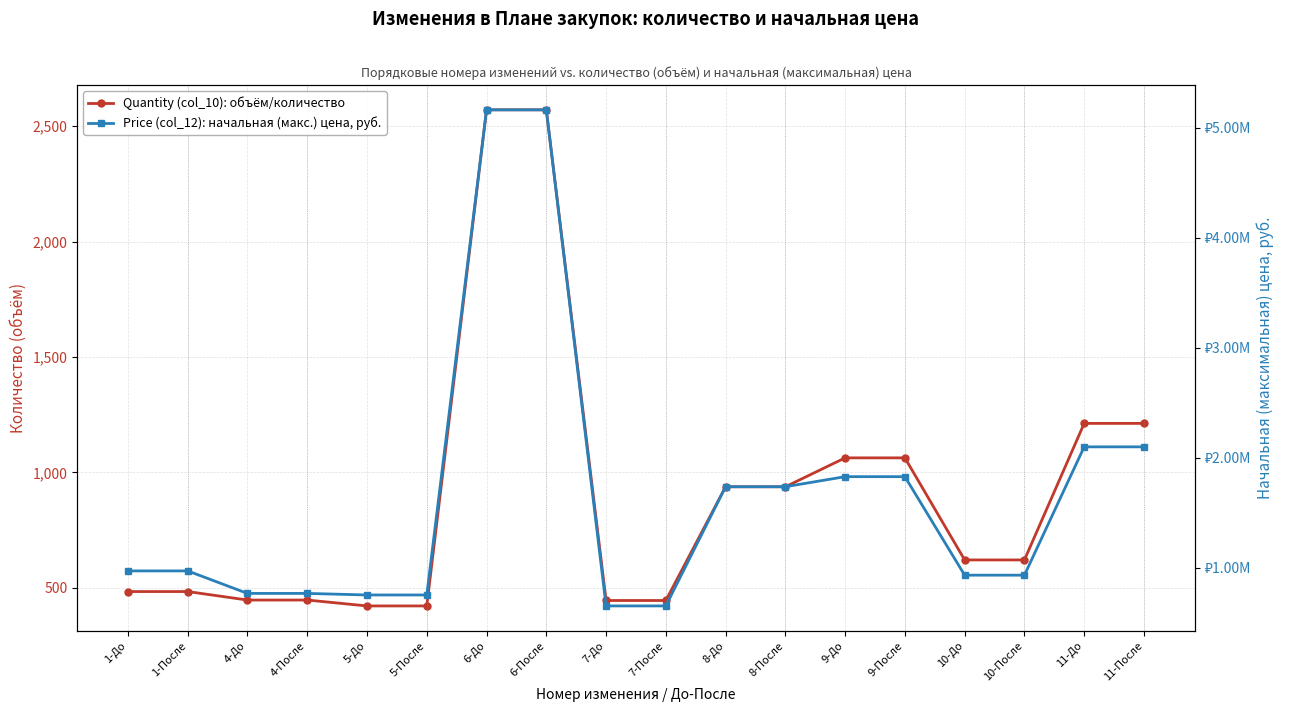

Rank the categories by Price (col_12): начальная (макс.) цена, руб. value from highest to lowest.

6-До, 6-После, 11-До, 11-После, 9-До, 9-После, 8-До, 8-После, 1-До, 1-После, 10-До, 10-После, 4-До, 4-После, 5-До, 5-После, 7-До, 7-После